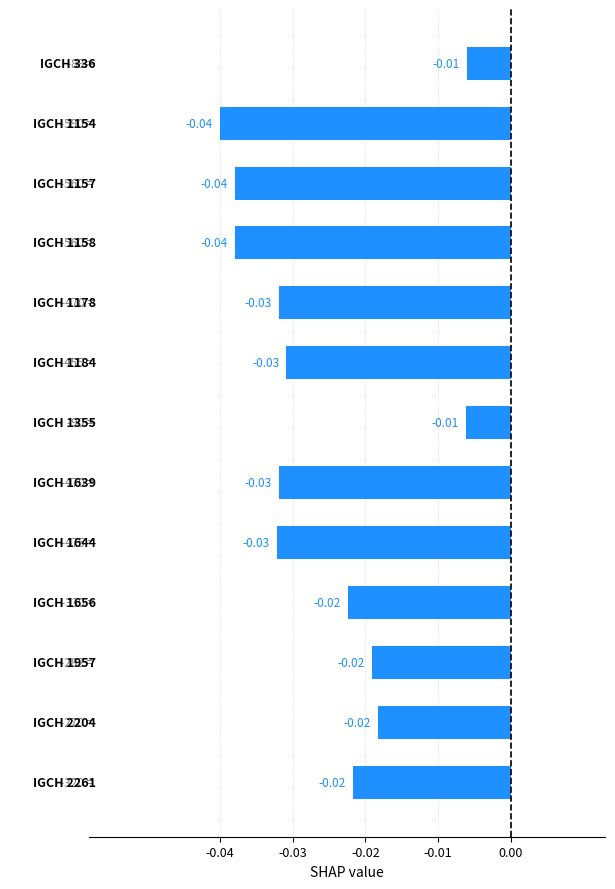

What is the sum of all values?

-0.3